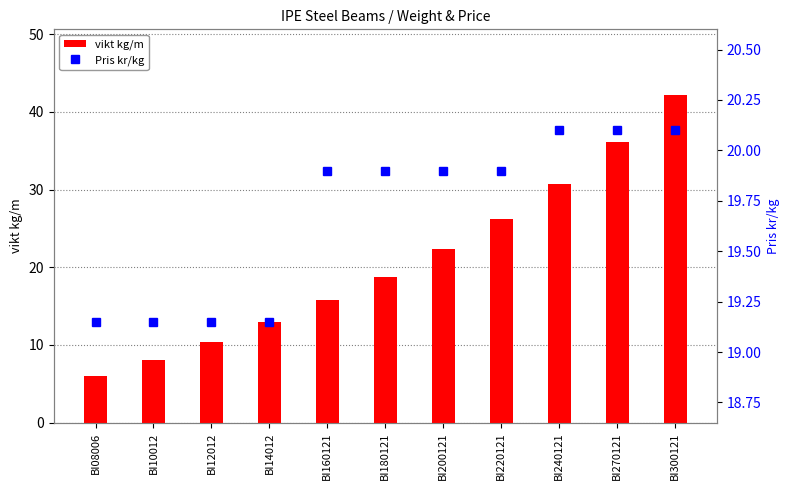

What is the difference between the second highest and second lowest values in the vikt kg/m series?

28.0